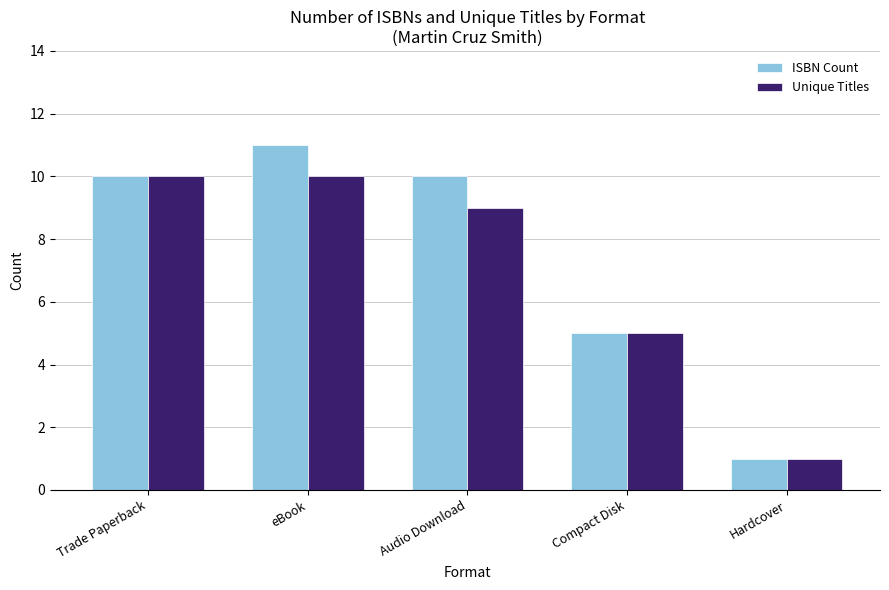

How many data points does each series have?

5